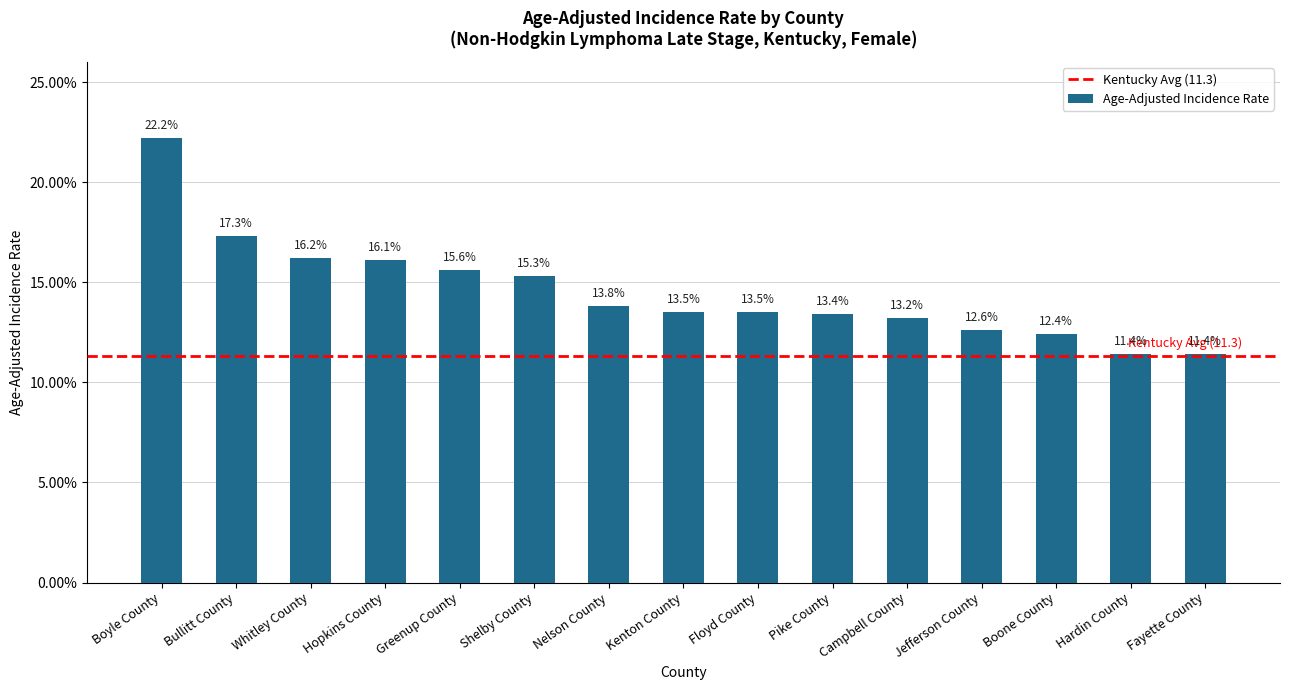

Reading right to left, list all the values displayed in this chart.

Fayette County=11.4	Hardin County=11.4	Boone County=12.4	Jefferson County=12.6	Campbell County=13.2	Pike County=13.4	Floyd County=13.5	Kenton County=13.5	Nelson County=13.8	Shelby County=15.3	Greenup County=15.6	Hopkins County=16.1	Whitley County=16.2	Bullitt County=17.3	Boyle County=22.2